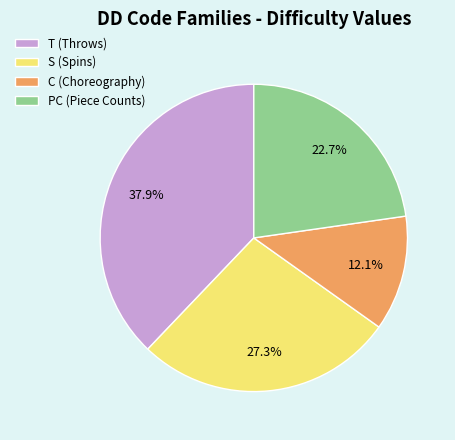

How much of the chart is everything except S (Spins)?

72.7%